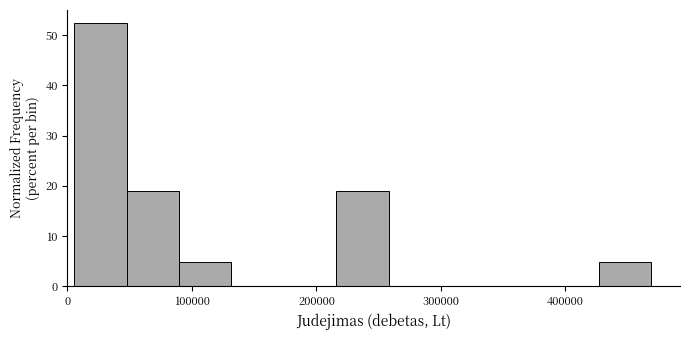

Reading left to right, list every bar in this chart as the range it spans on the x-axis followed by its height. Neither the bar edges nor the heights are printed on the chart, so give them approximately, as read against the axes.

10000 to 50000: 52
50000 to 90000: 19
90000 to 130000: 5
130000 to 170000: 0
170000 to 220000: 0
220000 to 260000: 19
260000 to 300000: 0
300000 to 340000: 0
340000 to 380000: 0
380000 to 430000: 0
430000 to 470000: 5